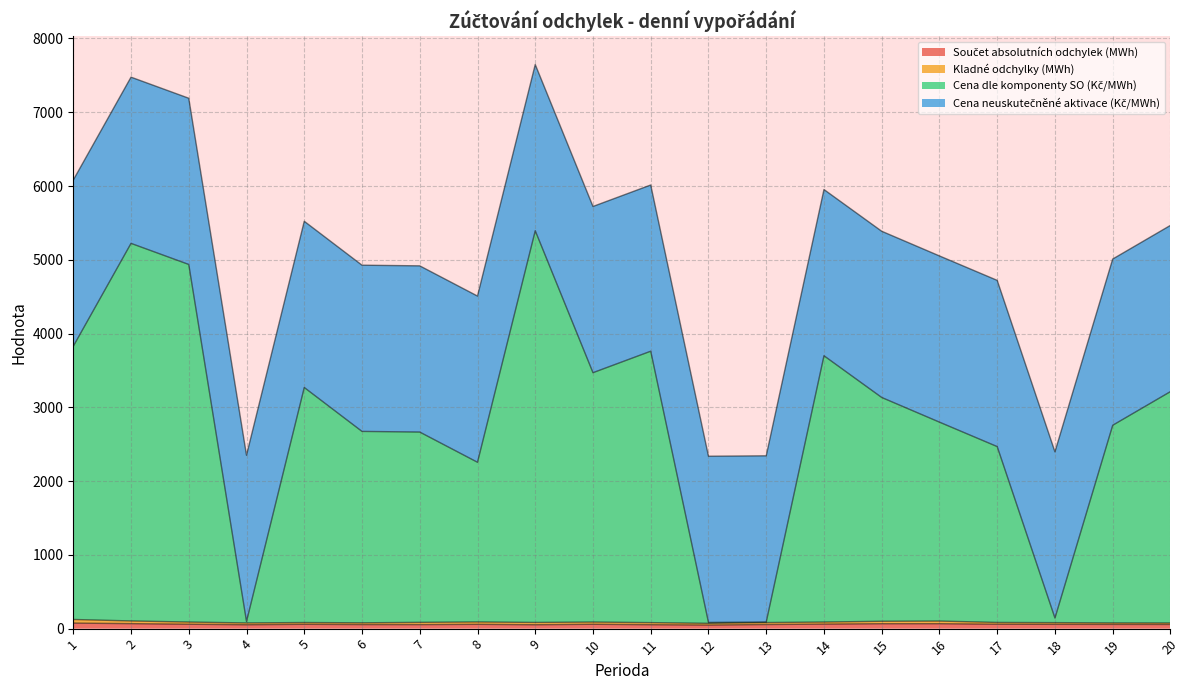

Which has a higher value, 7 or 10?

10